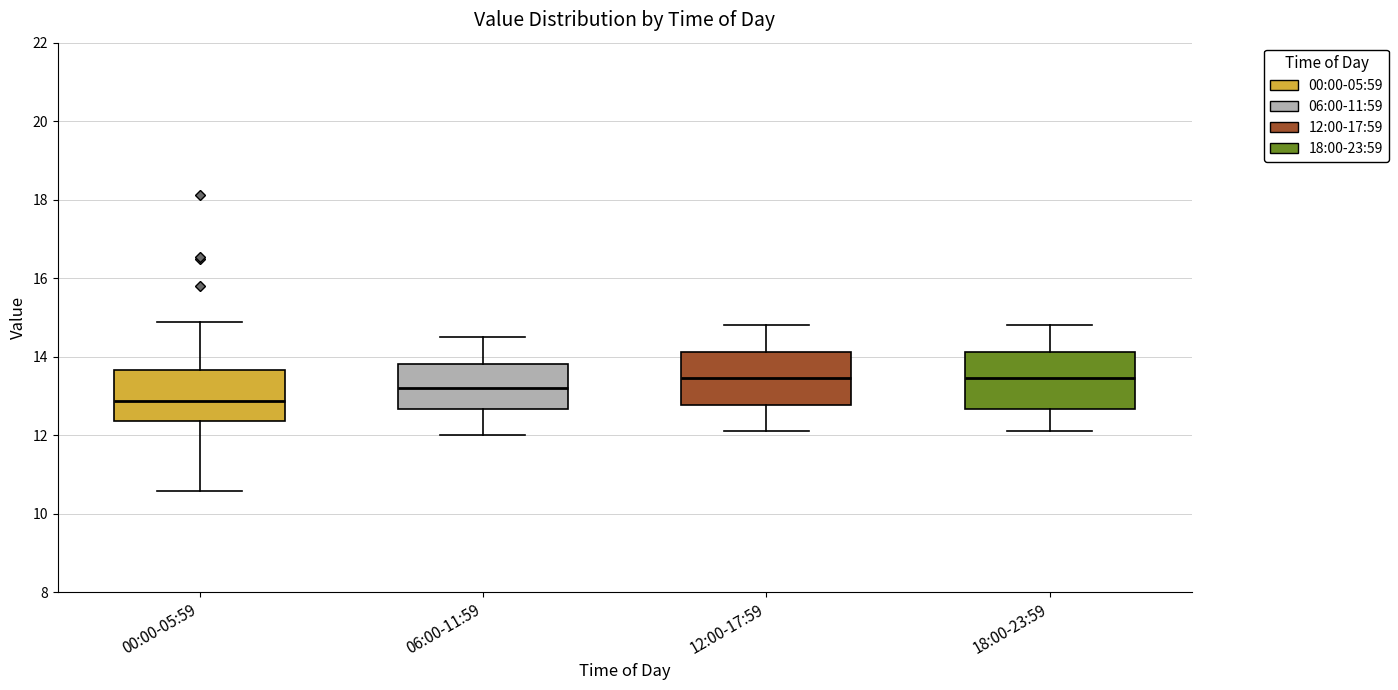

Reading left to right, transcribe this box plot: for each box, give where its median line is, the range the box spans, and where its two whiskers end, as read against the y-axis. The values are not printed on the chart, so give them approximately, as read against the axis.

00:00-05:59: median 12.8, box 12.4 to 13.6, whiskers 10.6 to 14.8
06:00-11:59: median 13.2, box 12.6 to 13.8, whiskers 12.0 to 14.6
12:00-17:59: median 13.4, box 12.8 to 14.2, whiskers 12.2 to 14.8
18:00-23:59: median 13.4, box 12.6 to 14.2, whiskers 12.2 to 14.8